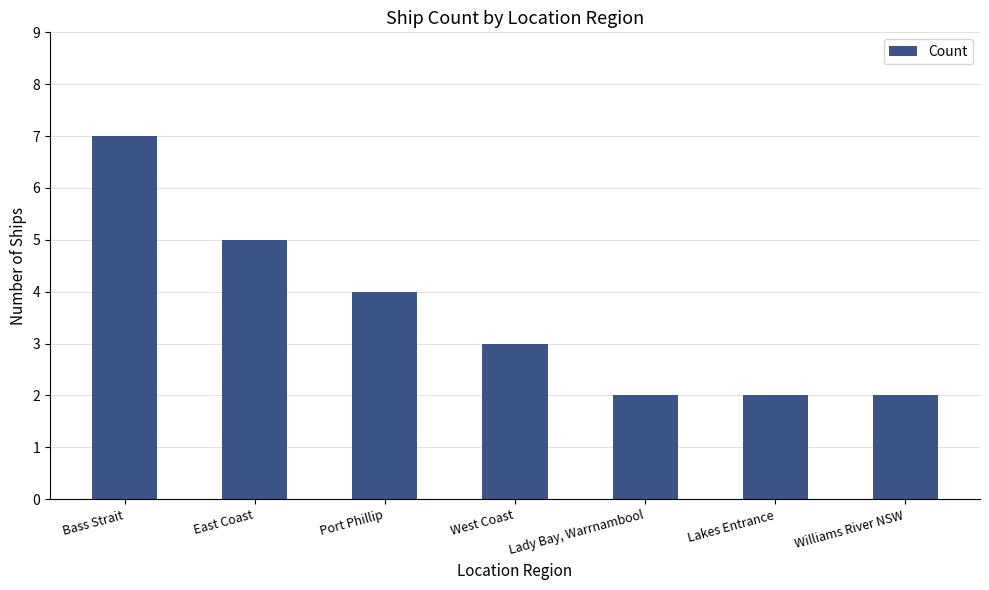

What is the maximum value shown in the chart?

7